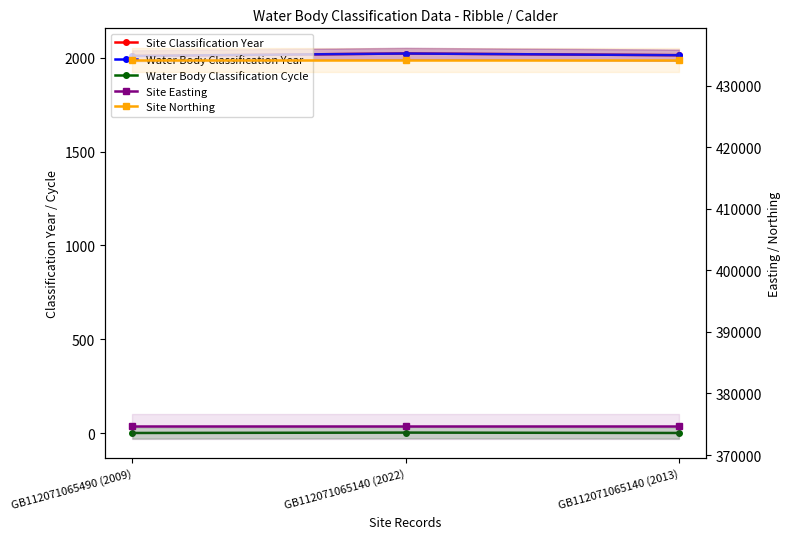

At which category is the sum across all series the highest?

GB112071065140 (2022)